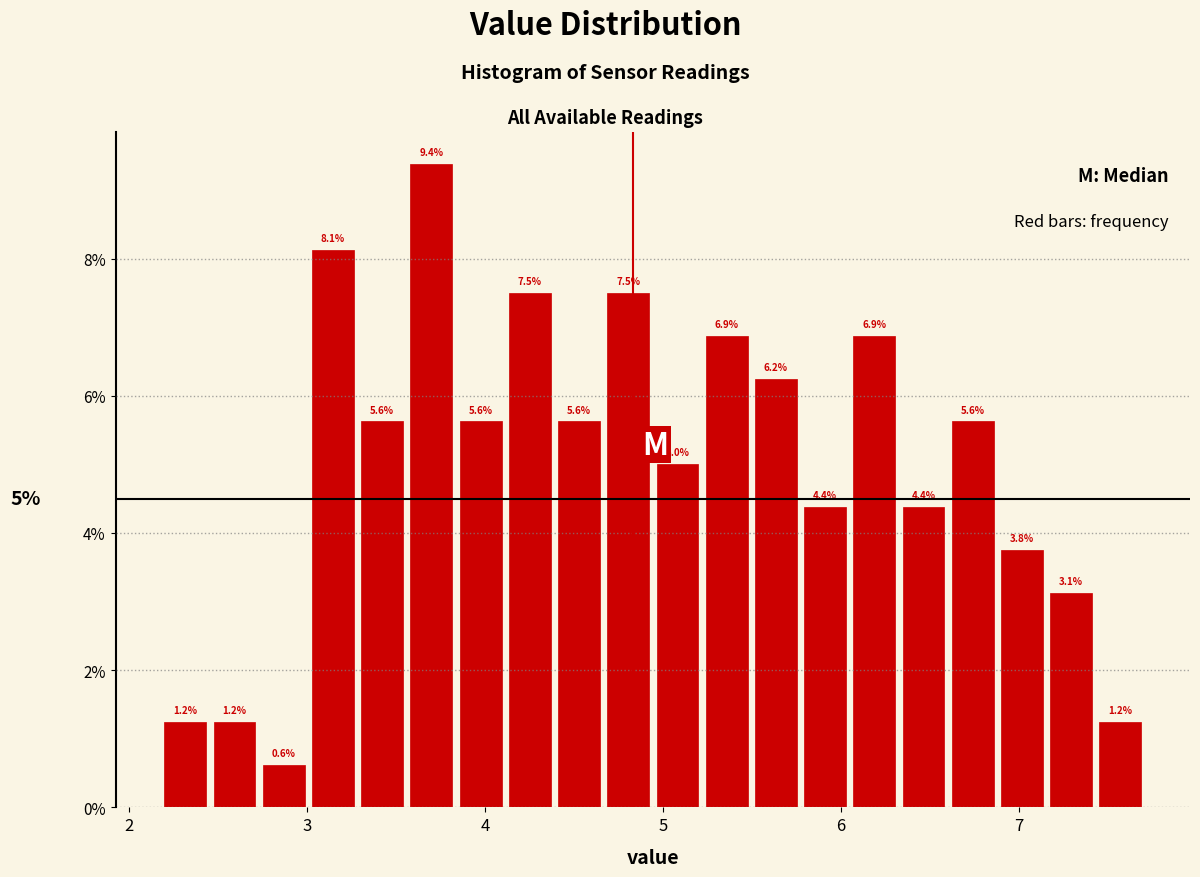

Read against the x-axis, roughly where is the centre of the tallest bar?

3.7